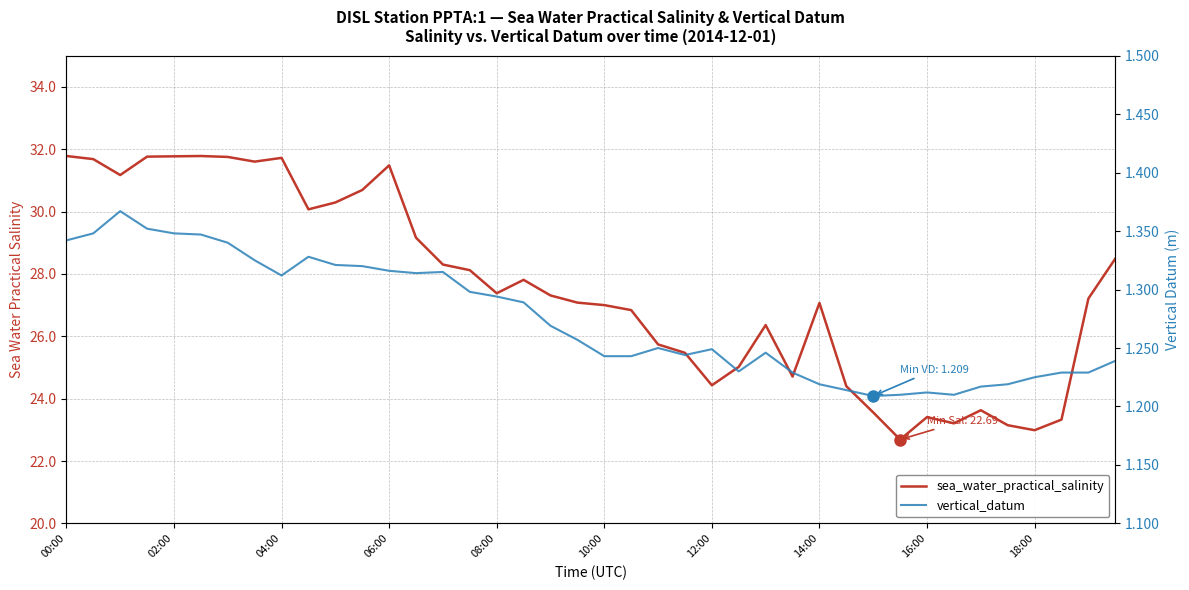

Which series changed the most between 04:00 and 38?

sea_water_practical_salinity